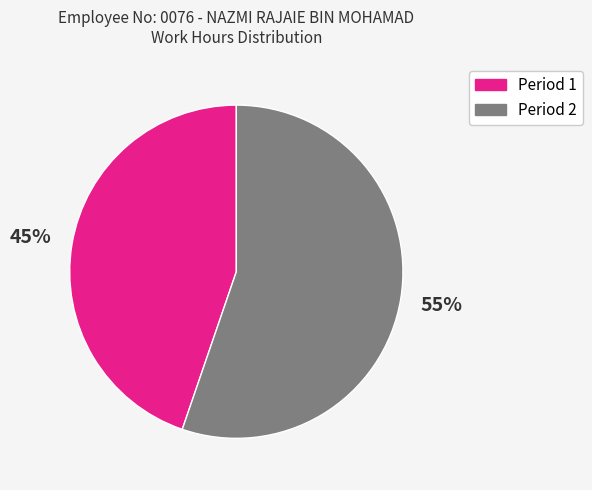

Combined, do Period 2 and Period 1 account for over 50%?

Yes